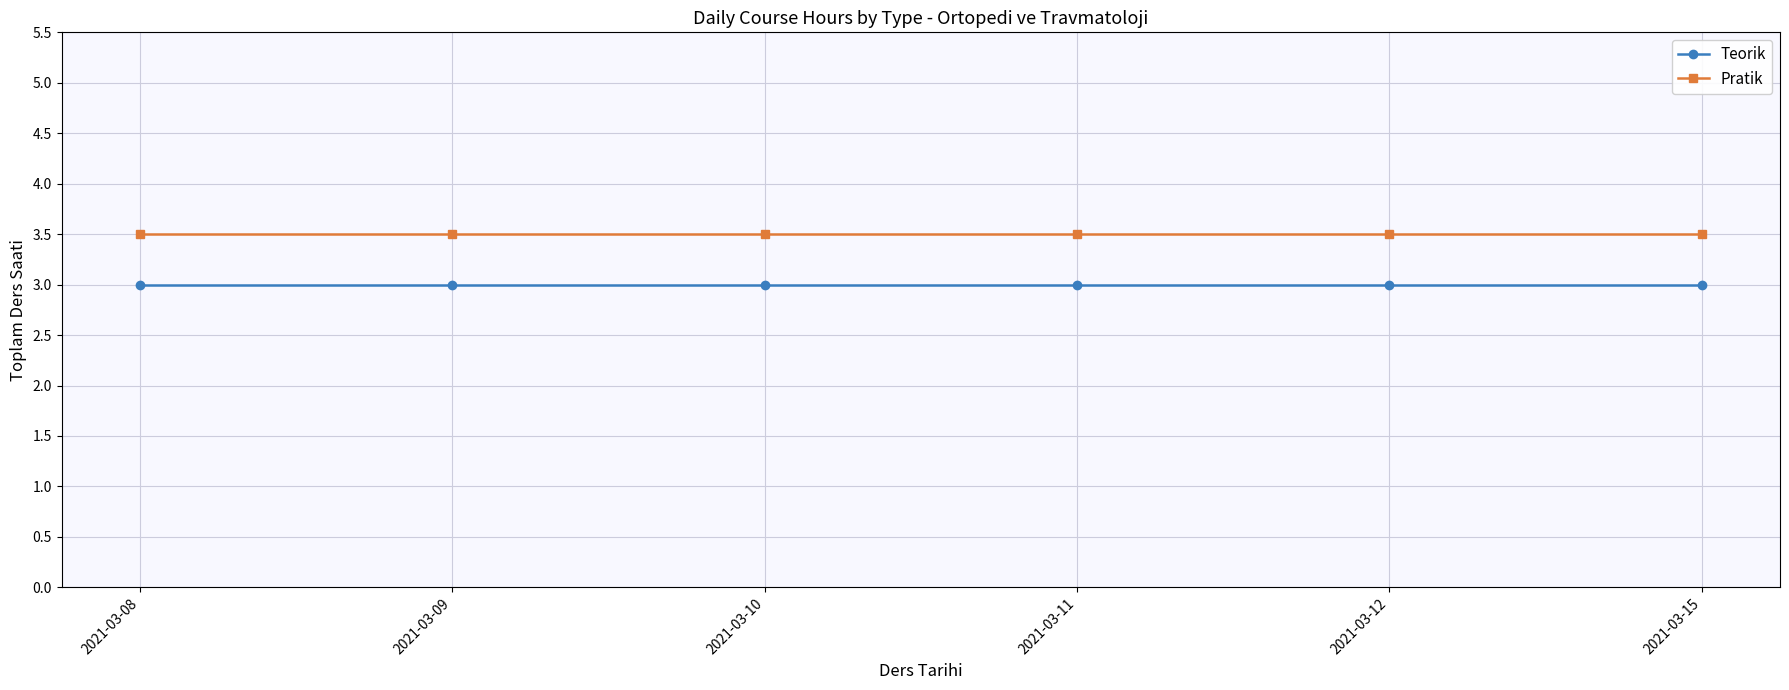

Is it true that Pratik equals 3.5 at 2021-03-08?

True